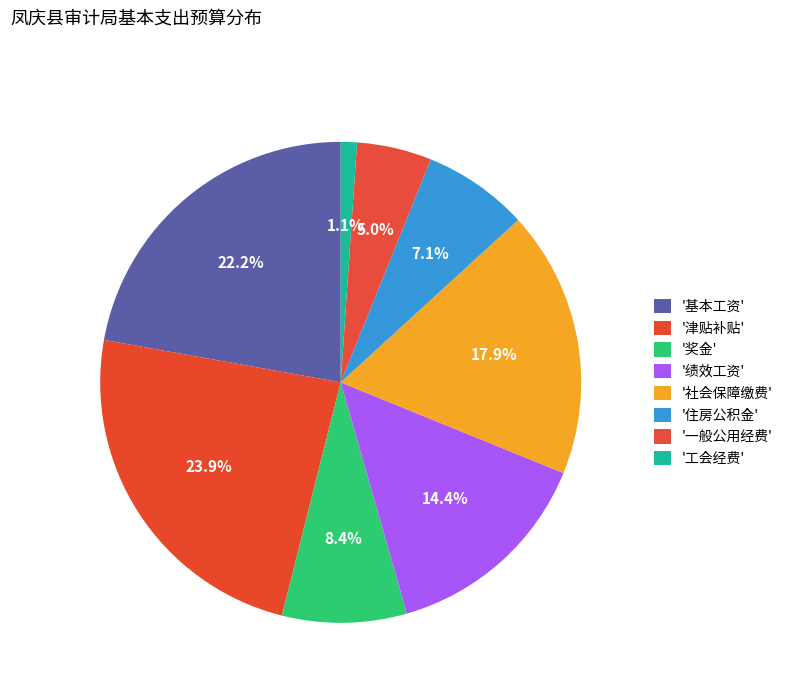

How many segments does this pie chart have?

8